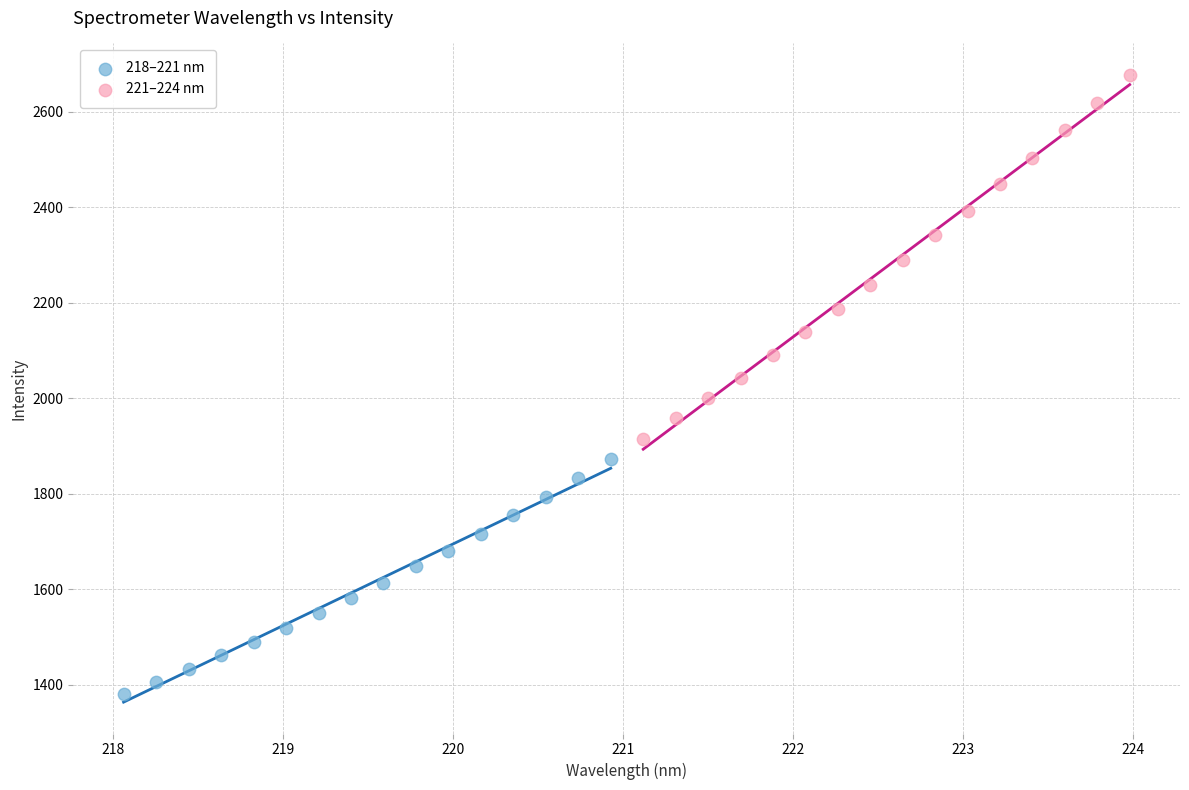

Which series contains the highest Y value?

221–224 nm